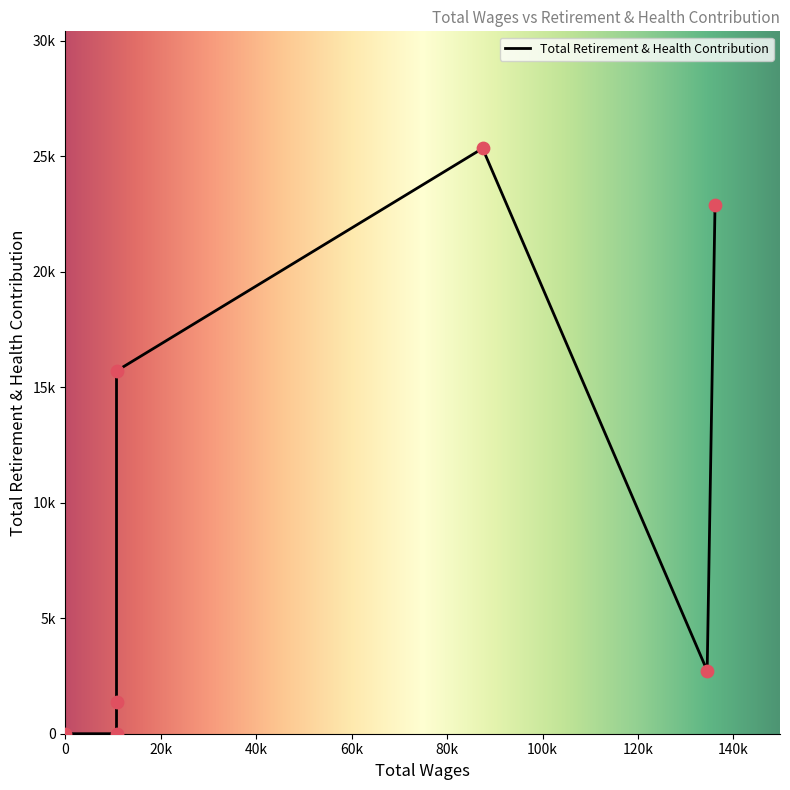

Which has a higher value, 10710.0 or 10710.0?

10710.0